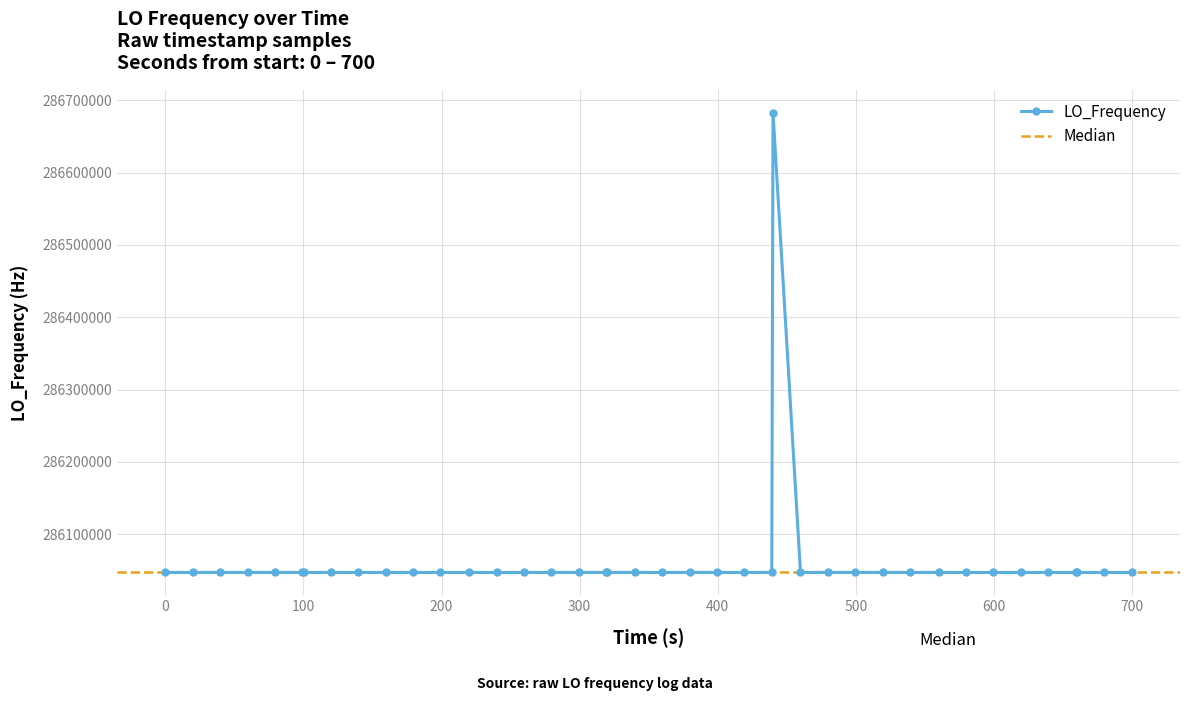

What is the minimum value shown in the chart?

286046998.1